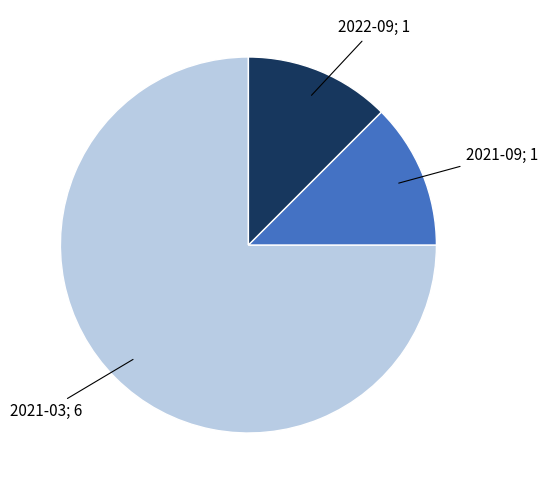

Is there a majority slice in this chart?

Yes